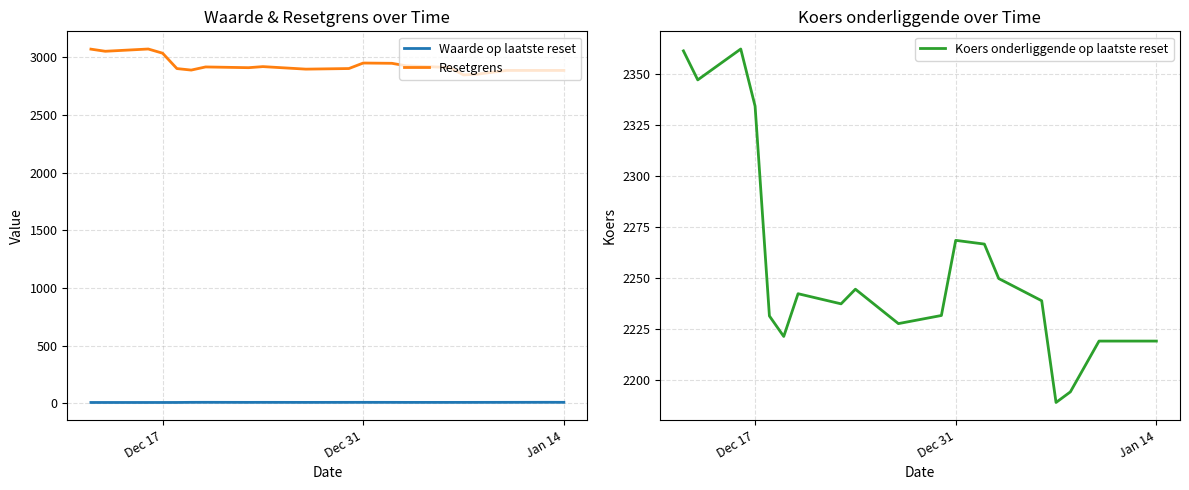

Read the Resetgrens value at Dec 17.

3034.3